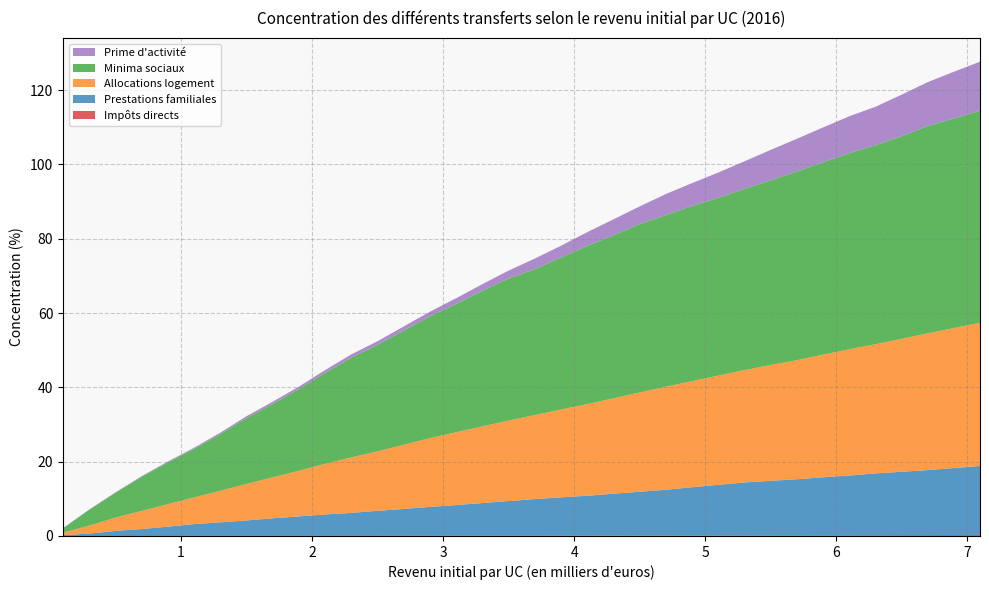

Reading left to right, extract all data points from this chart.

Impôts directs: 0=0.0	1=0.0	2=0.0	3=0.0	4=0.0	5=0.0	6=0.0	7=0.0	8=0.0	9=0.0	10=0.0	11=0.0	12=0.0	13=0.0	14=0.0	15=0.1	16=0.1	17=0.1	18=0.1	19=0.1	20=0.1	21=0.1	22=0.1	23=0.1	24=0.1	25=0.1	26=0.2	27=0.2	28=0.2	29=0.2	30=0.2	31=0.2	32=0.2	33=0.2	34=0.3	35=0.3
Prestations familiales: 0=0.3	1=0.6	2=1.3	3=1.9	4=2.5	5=3.2	6=3.6	7=4.1	8=4.7	9=5.2	10=5.8	11=6.2	12=6.7	13=7.2	14=7.8	15=8.3	16=8.8	17=9.3	18=9.8	19=10.3	20=10.7	21=11.3	22=11.8	23=12.3	24=13.0	25=13.6	26=14.3	27=14.7	28=15.1	29=15.6	30=16.1	31=16.6	32=17.0	33=17.5	34=18.0	35=18.6
Allocations logement: 0=0.7	1=2.1	2=3.6	3=4.9	4=6.1	5=7.2	6=8.5	7=9.8	8=11.0	9=12.3	10=13.6	11=14.9	12=16.0	13=17.3	14=18.5	15=19.6	16=20.6	17=21.7	18=22.6	19=23.6	20=24.7	21=25.7	22=26.7	23=27.7	24=28.6	25=29.4	26=30.2	27=31.2	28=32.0	29=33.0	30=34.0	31=34.8	32=35.8	33=36.8	34=37.6	35=38.6
Minima sociaux: 0=1.2	1=4.2	2=6.6	3=9.2	4=11.2	5=13.1	6=15.2	7=17.7	8=19.7	9=22.0	10=24.4	11=26.8	12=28.6	13=30.7	14=32.8	15=34.6	16=36.5	17=38.2	18=39.3	19=40.9	20=42.6	21=43.9	22=45.3	23=46.2	24=47.1	25=47.9	26=48.8	27=49.7	28=50.8	29=51.7	30=52.8	31=53.6	32=54.5	33=55.8	34=56.4	35=57.1
Prime d'activité: 0=0.0	1=0.1	2=0.1	3=0.2	4=0.2	5=0.3	6=0.4	7=0.5	8=0.6	9=0.7	10=0.8	11=0.9	12=1.0	13=1.1	14=1.3	15=1.5	16=1.8	17=2.2	18=2.9	19=3.2	20=3.7	21=4.3	22=4.8	23=5.7	24=6.2	25=6.8	26=7.4	27=8.2	28=8.8	29=9.4	30=10.0	31=10.4	32=11.2	33=11.8	34=12.6	35=13.2